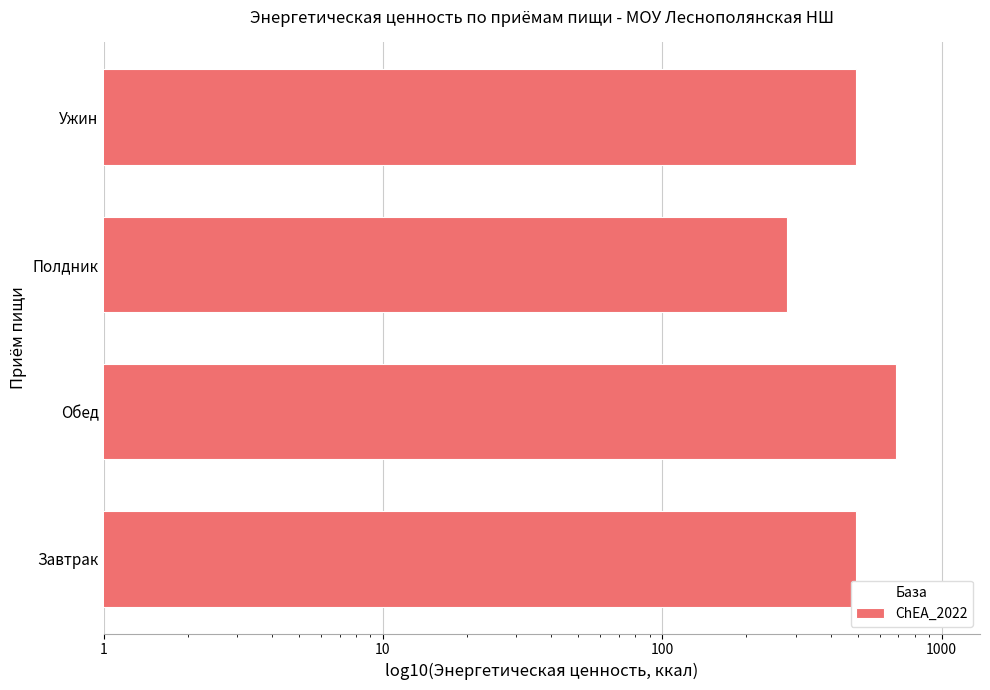

What is the average value?

487.9